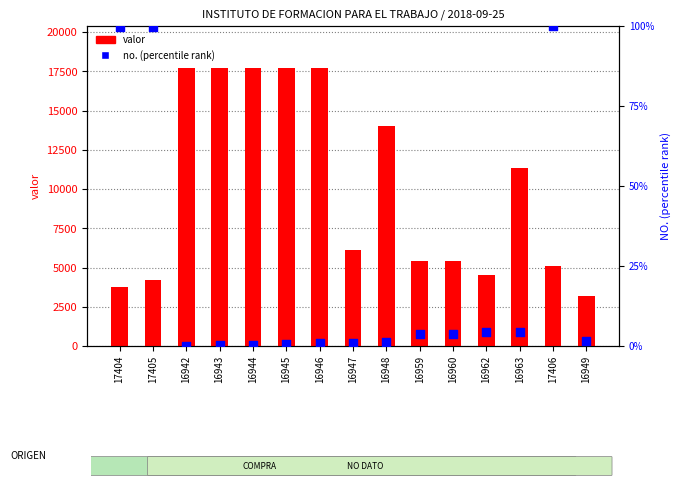

What is the total value across all series at 16944?

17725.2